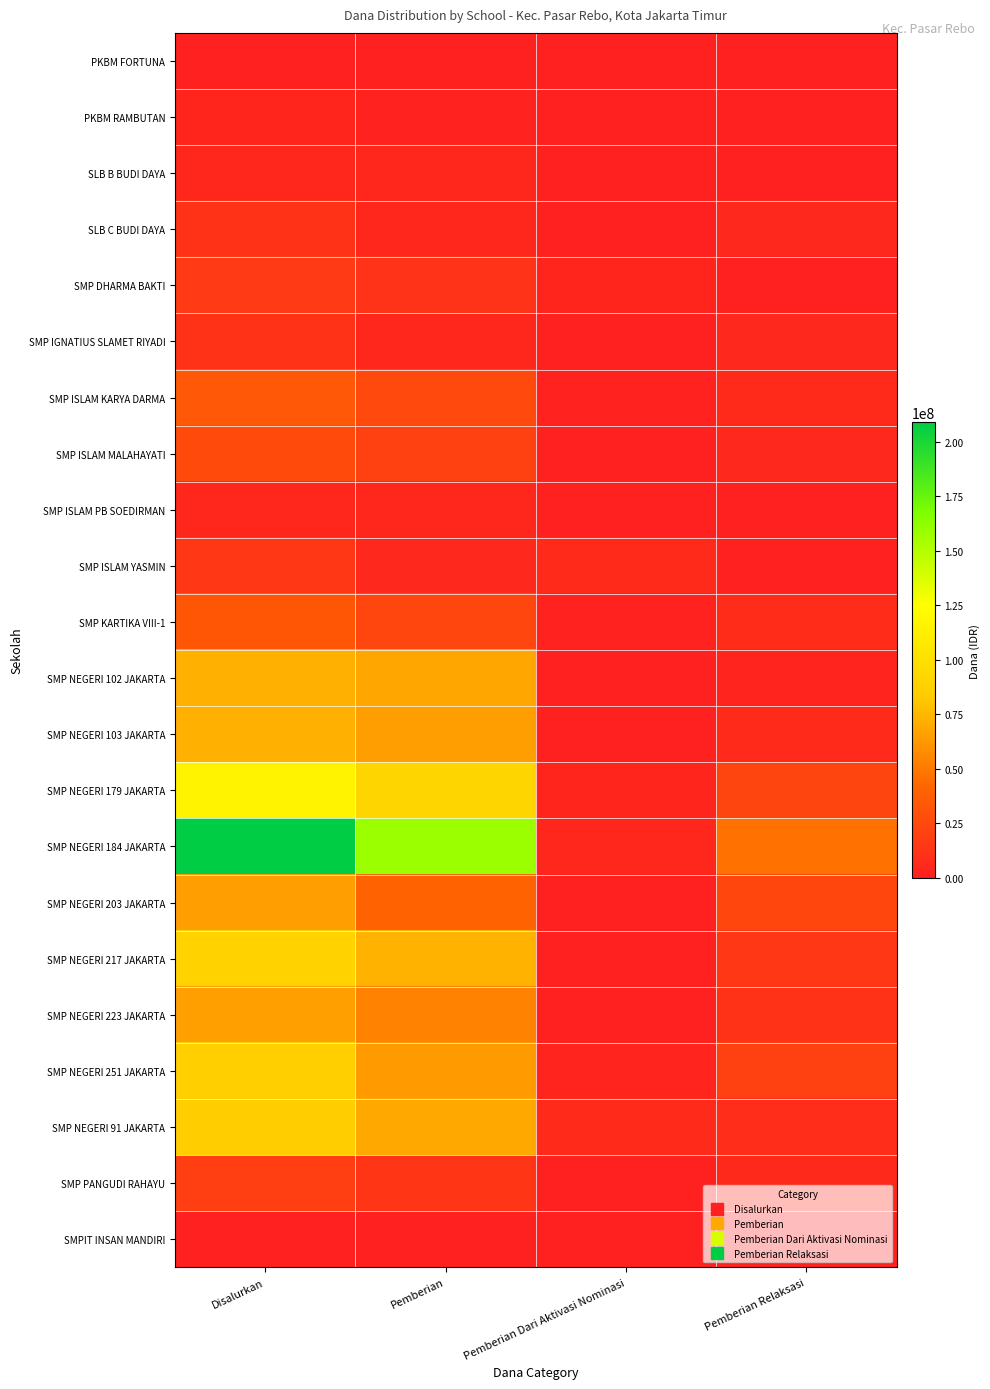

Reading left to right, extract all data points from this chart.

PKBM FORTUNA: Disalurkan=750000	Pemberian=0	Pemberian Dari Aktivasi Nominasi=0	Pemberian Relaksasi=750000
PKBM RAMBUTAN: Disalurkan=3750000	Pemberian=2250000	Pemberian Dari Aktivasi Nominasi=750000	Pemberian Relaksasi=750000
SLB B BUDI DAYA: Disalurkan=4875000	Pemberian=4500000	Pemberian Dari Aktivasi Nominasi=0	Pemberian Relaksasi=375000
SLB C BUDI DAYA: Disalurkan=11250000	Pemberian=4875000	Pemberian Dari Aktivasi Nominasi=750000	Pemberian Relaksasi=5625000
SMP DHARMA BAKTI: Disalurkan=15750000	Pemberian=11625000	Pemberian Dari Aktivasi Nominasi=3750000	Pemberian Relaksasi=375000
SMP IGNATIUS SLAMET RIYADI: Disalurkan=10875000	Pemberian=4875000	Pemberian Dari Aktivasi Nominasi=750000	Pemberian Relaksasi=5250000
SMP ISLAM KARYA DARMA: Disalurkan=34125000	Pemberian=24750000	Pemberian Dari Aktivasi Nominasi=2250000	Pemberian Relaksasi=7125000
SMP ISLAM MALAHAYATI: Disalurkan=25500000	Pemberian=20250000	Pemberian Dari Aktivasi Nominasi=0	Pemberian Relaksasi=5250000
SMP ISLAM PB SOEDIRMAN: Disalurkan=4125000	Pemberian=4125000	Pemberian Dari Aktivasi Nominasi=0	Pemberian Relaksasi=0
SMP ISLAM YASMIN: Disalurkan=13875000	Pemberian=5625000	Pemberian Dari Aktivasi Nominasi=6750000	Pemberian Relaksasi=1500000
SMP KARTIKA VIII-1: Disalurkan=33375000	Pemberian=23625000	Pemberian Dari Aktivasi Nominasi=2250000	Pemberian Relaksasi=7500000
SMP NEGERI 102 JAKARTA: Disalurkan=72000000	Pemberian=68250000	Pemberian Dari Aktivasi Nominasi=1125000	Pemberian Relaksasi=2625000
SMP NEGERI 103 JAKARTA: Disalurkan=72000000	Pemberian=65250000	Pemberian Dari Aktivasi Nominasi=0	Pemberian Relaksasi=6750000
SMP NEGERI 179 JAKARTA: Disalurkan=116625000	Pemberian=90750000	Pemberian Dari Aktivasi Nominasi=3750000	Pemberian Relaksasi=22125000
SMP NEGERI 184 JAKARTA: Disalurkan=208875000	Pemberian=157500000	Pemberian Dari Aktivasi Nominasi=4125000	Pemberian Relaksasi=47250000
SMP NEGERI 203 JAKARTA: Disalurkan=64875000	Pemberian=40500000	Pemberian Dari Aktivasi Nominasi=0	Pemberian Relaksasi=24375000
SMP NEGERI 217 JAKARTA: Disalurkan=88125000	Pemberian=73125000	Pemberian Dari Aktivasi Nominasi=750000	Pemberian Relaksasi=14250000
SMP NEGERI 223 JAKARTA: Disalurkan=66000000	Pemberian=54000000	Pemberian Dari Aktivasi Nominasi=750000	Pemberian Relaksasi=11250000
SMP NEGERI 251 JAKARTA: Disalurkan=85875000	Pemberian=63000000	Pemberian Dari Aktivasi Nominasi=2625000	Pemberian Relaksasi=20250000
SMP NEGERI 91 JAKARTA: Disalurkan=84375000	Pemberian=68625000	Pemberian Dari Aktivasi Nominasi=7125000	Pemberian Relaksasi=8625000
SMP PANGUDI RAHAYU: Disalurkan=19500000	Pemberian=13500000	Pemberian Dari Aktivasi Nominasi=0	Pemberian Relaksasi=6000000
SMPIT INSAN MANDIRI: Disalurkan=375000	Pemberian=0	Pemberian Dari Aktivasi Nominasi=0	Pemberian Relaksasi=375000